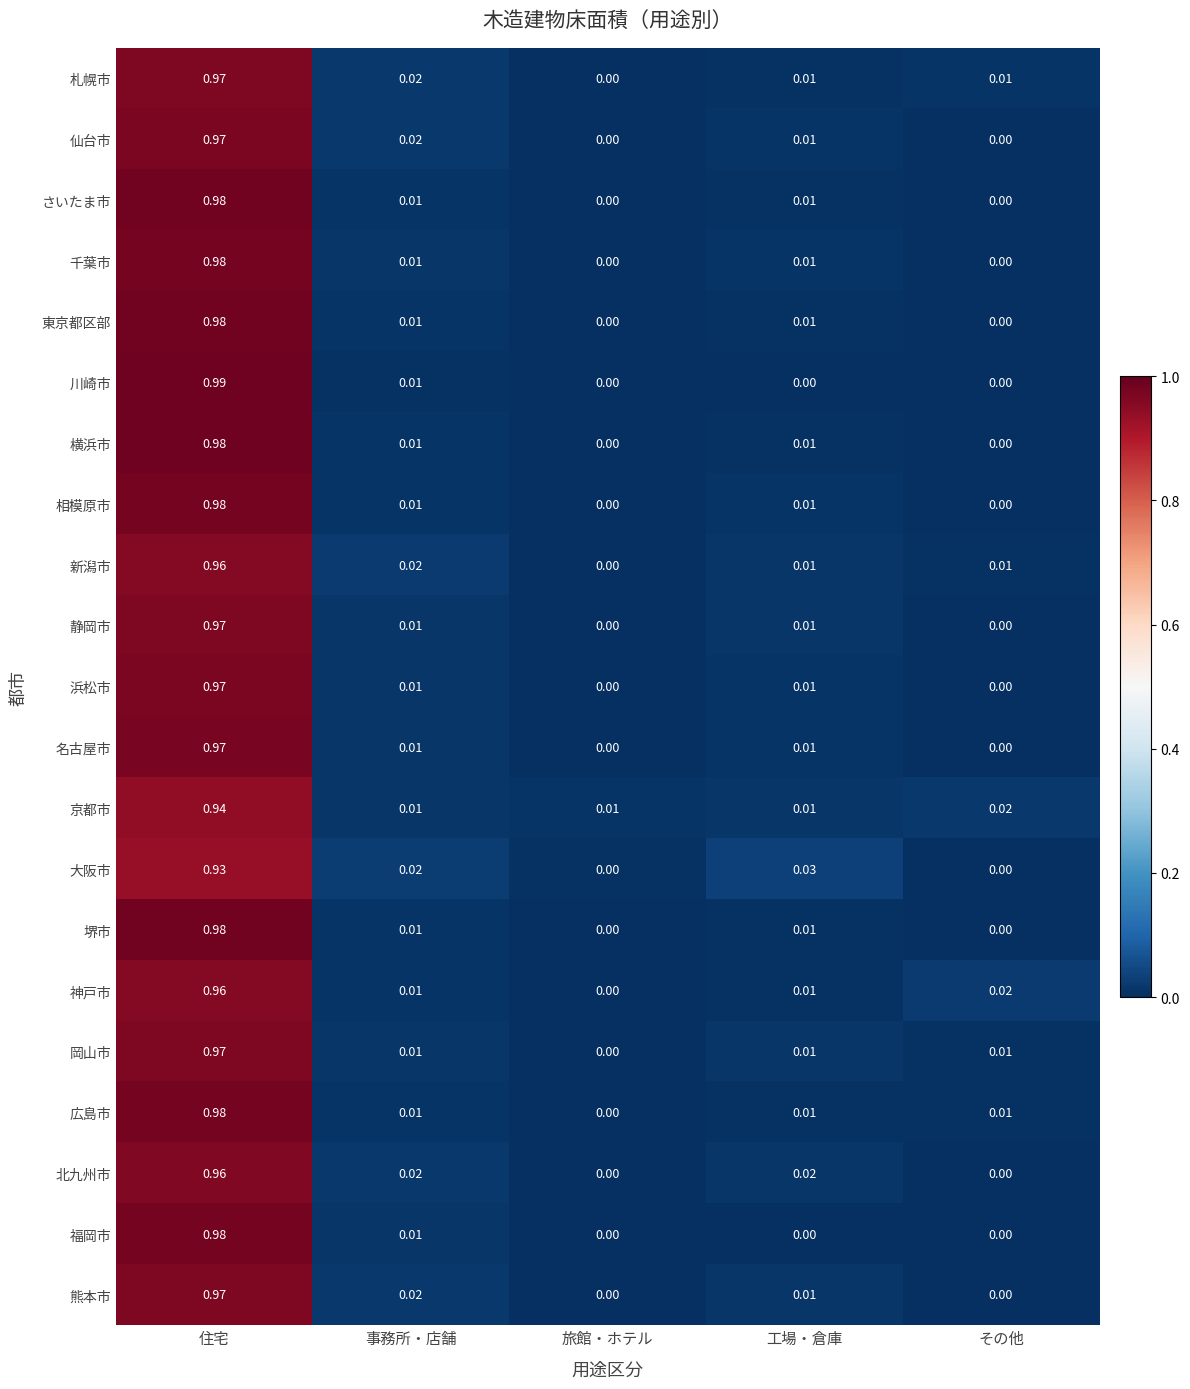

Which series has the widest spread of values?

川崎市